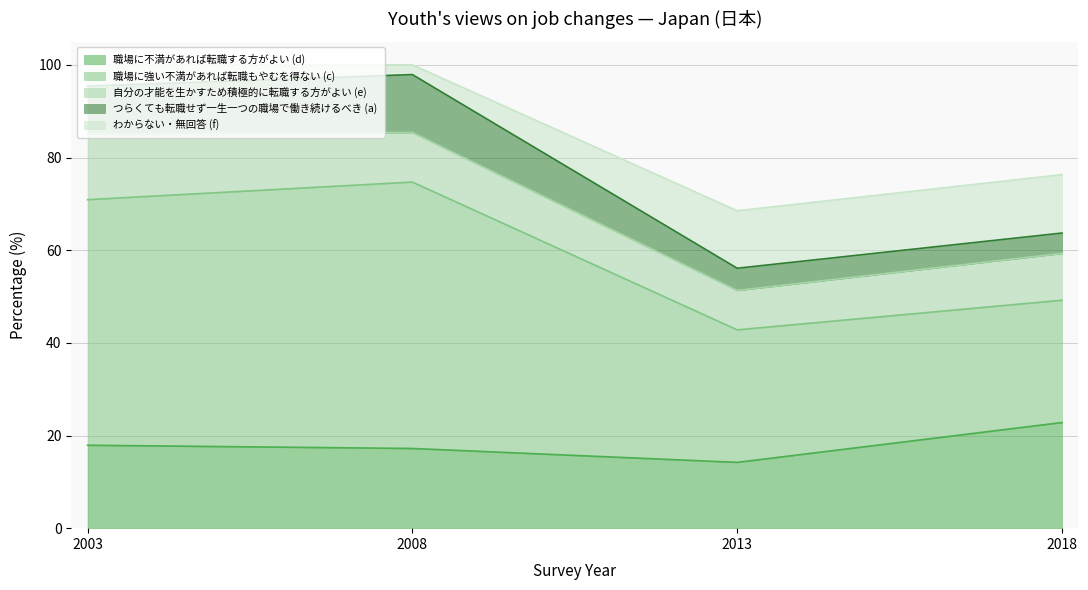

List the labels in order of 職場に不満があれば転職する方がよい (d) value, smallest first.

2013, 2008, 2003, 2018